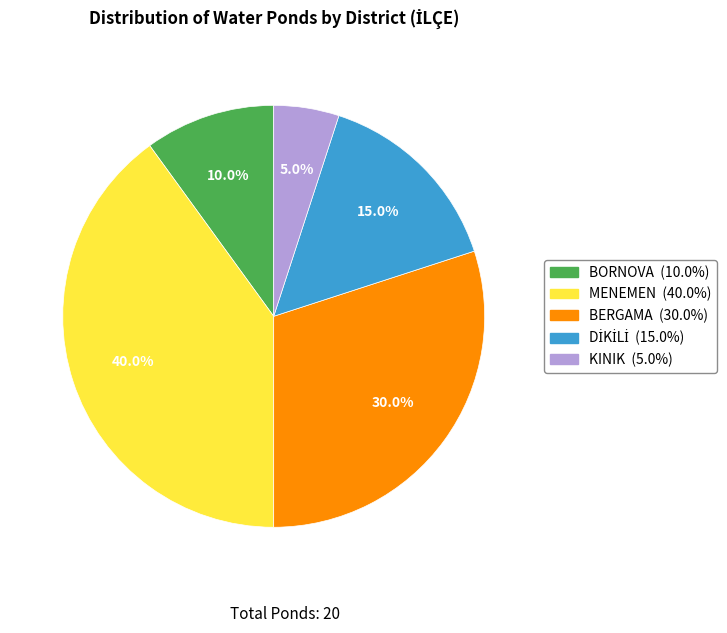

Count the number of slices in the pie.

5